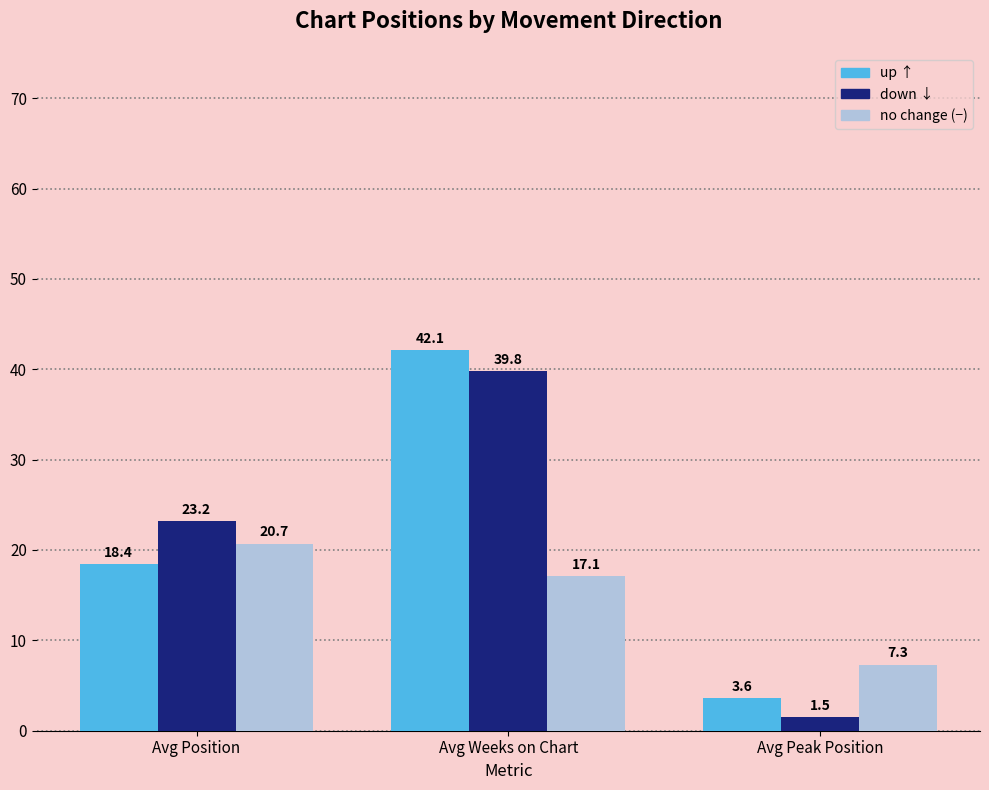

At which category is the sum across all series the highest?

Avg Weeks on Chart